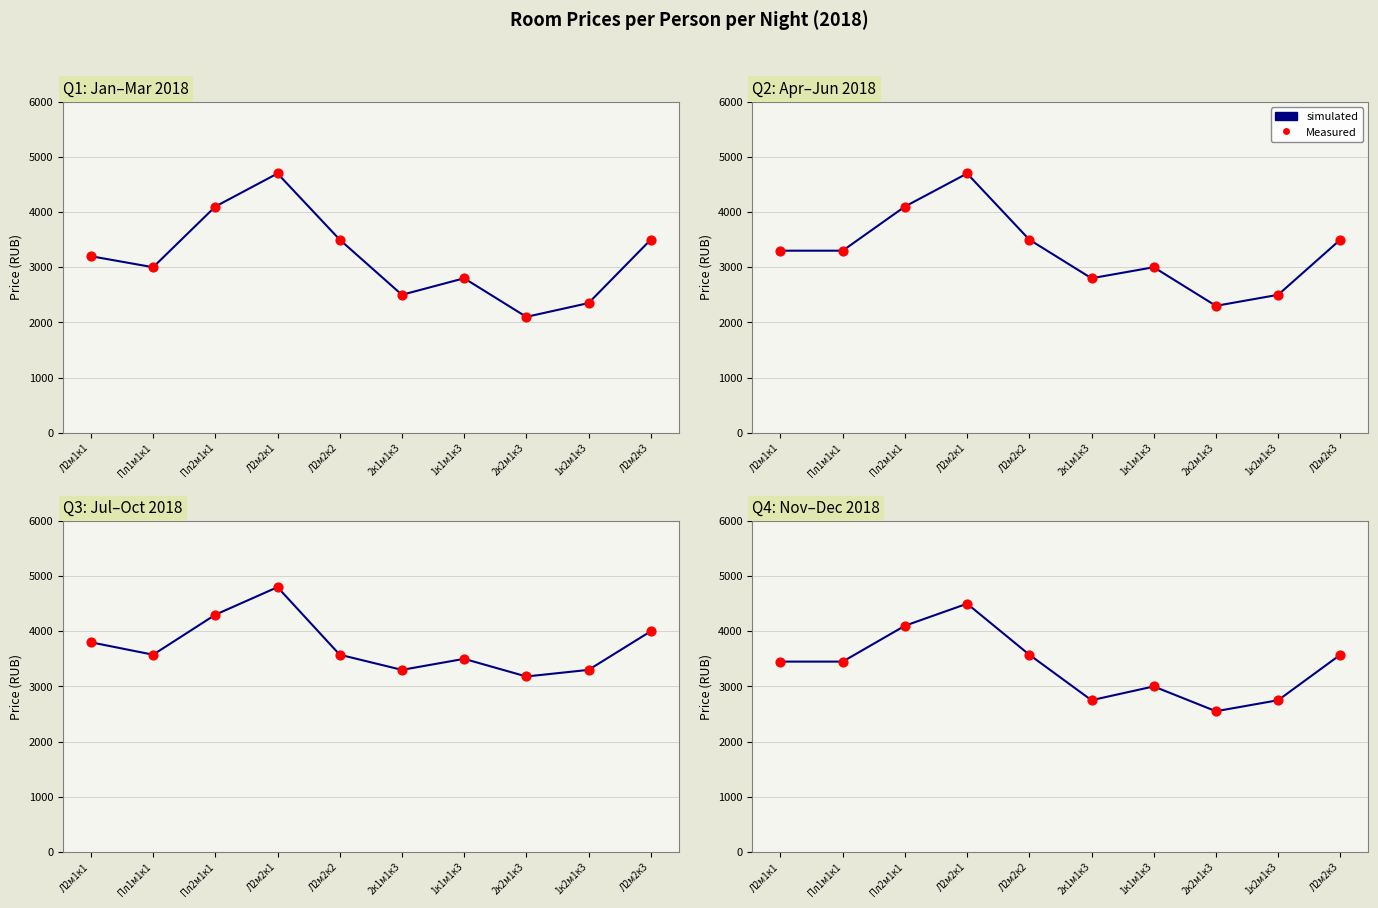

At how many categories does at least one series exceed 3918?

2